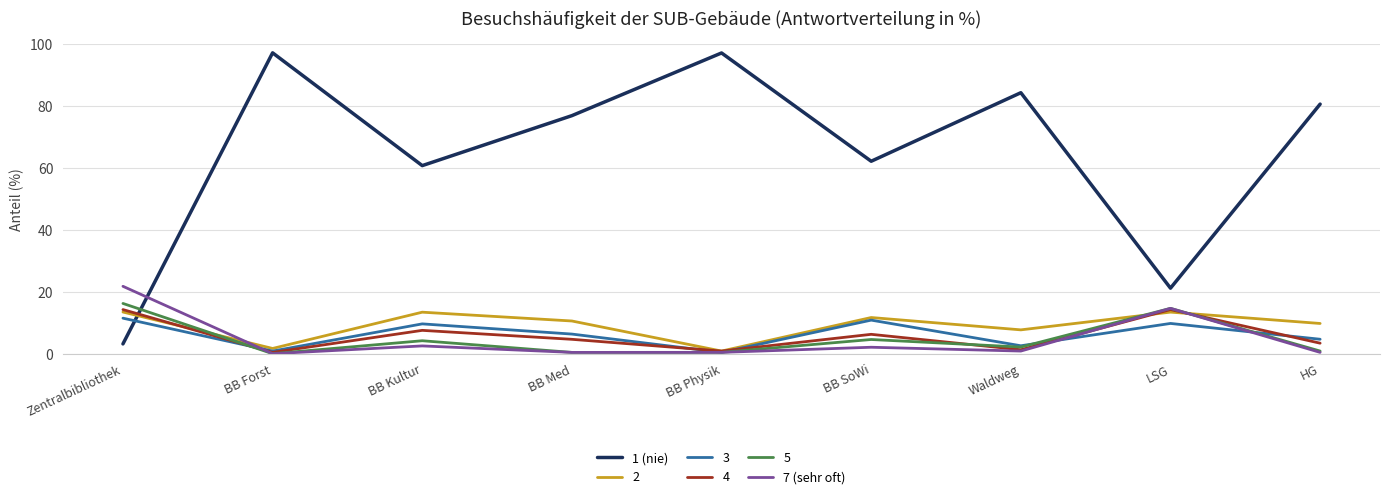

What is the difference between the second highest and minimum values in the 7 (sehr oft) series?

14.6